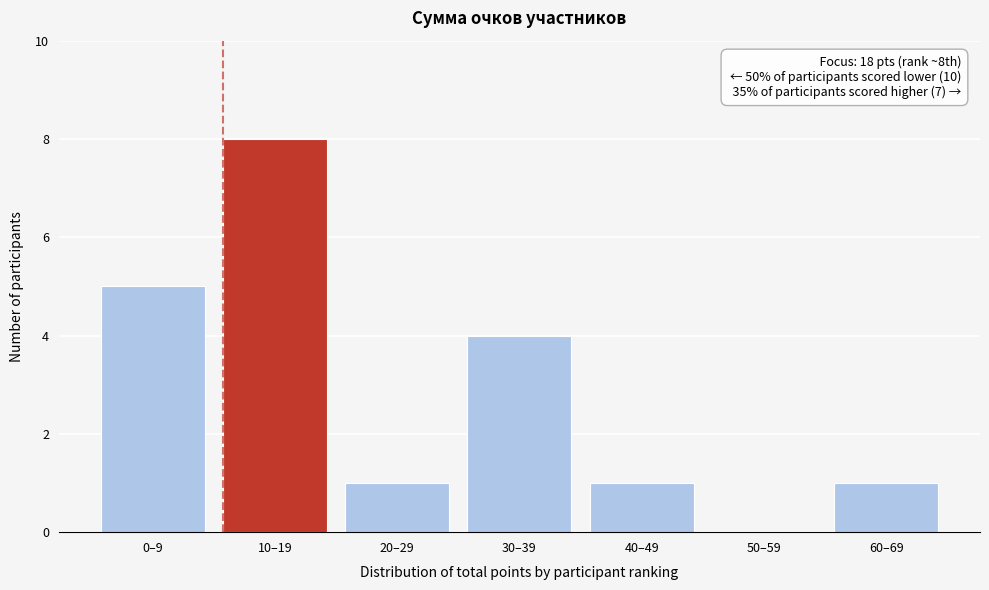

Reading left to right, extract all data points from this chart.

0–9=5	10–19=8	20–29=1	30–39=4	40–49=1	50–59=0	60–69=1